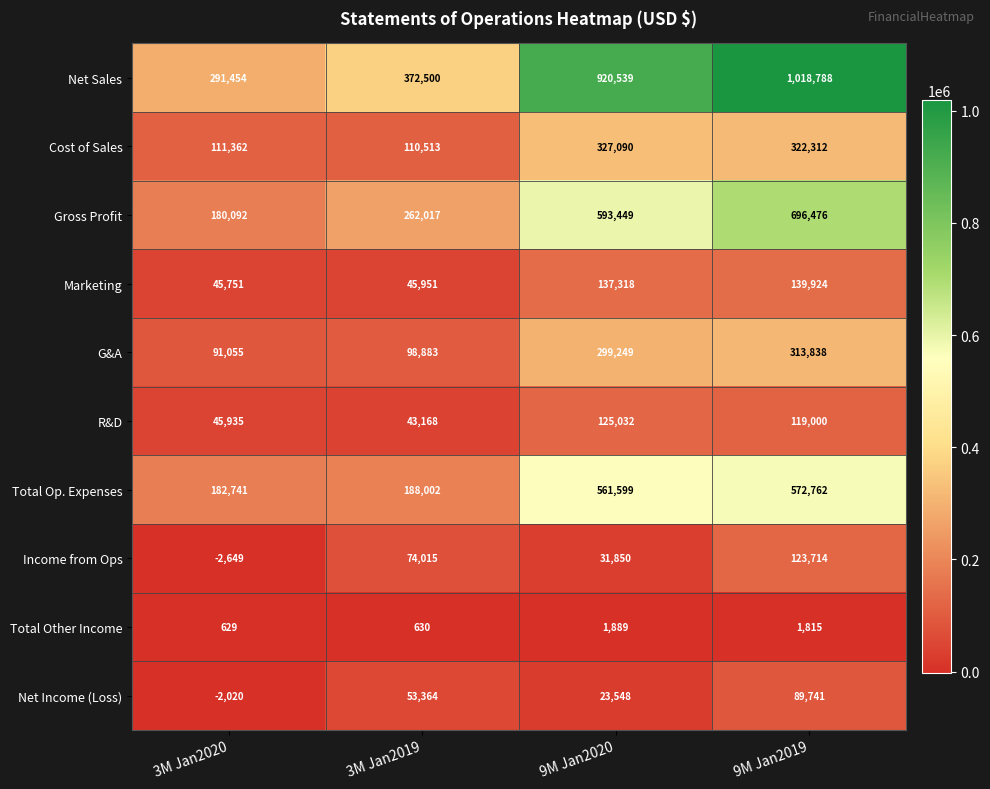

At which category does the chart reach its minimum across all series?

3M Jan2020